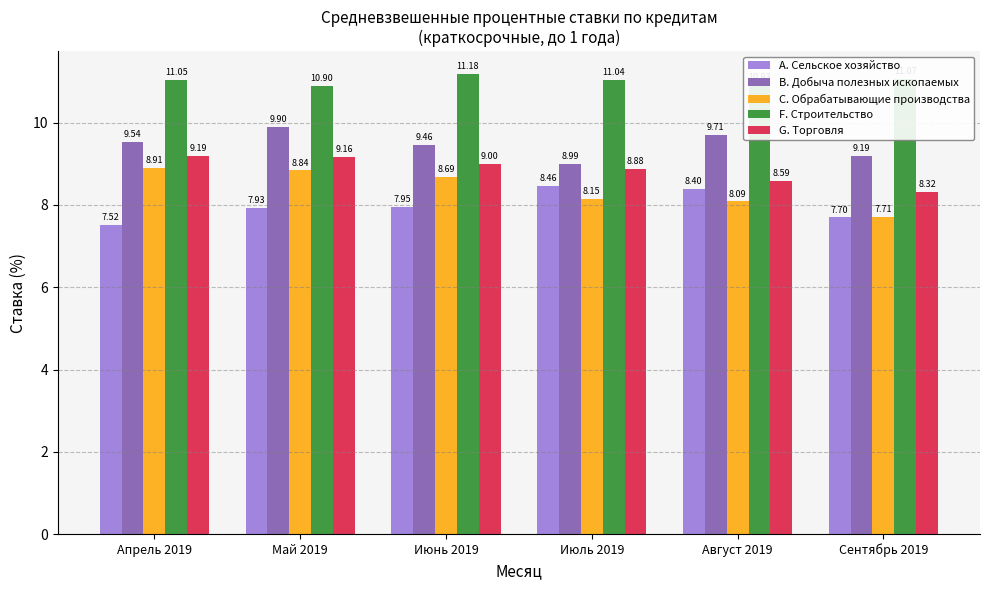

What position from the left is Сентябрь 2019?

6